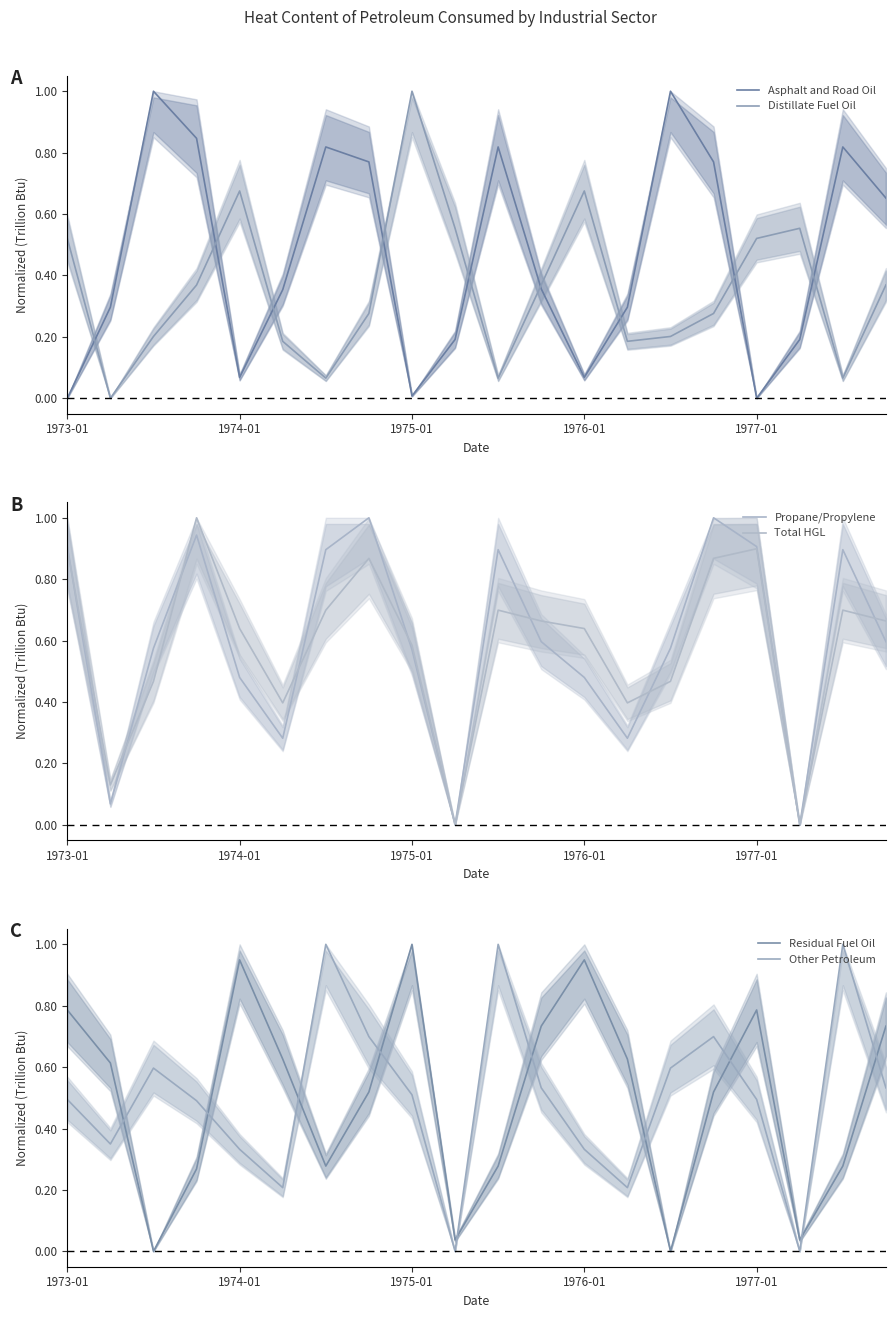

The Propane/Propylene series shows 0.3 at 13. True or false?

True